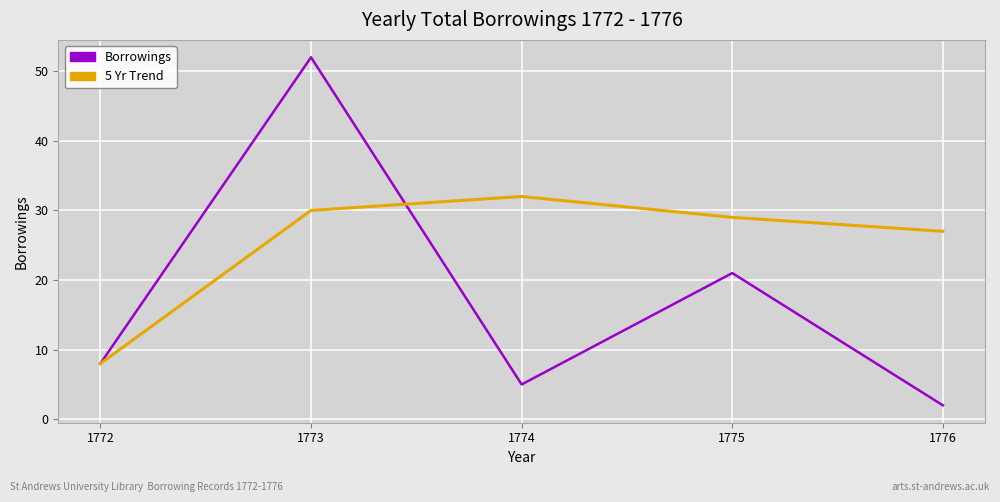

What are all the series names shown in the legend?

Borrowings, 5 Yr Trend